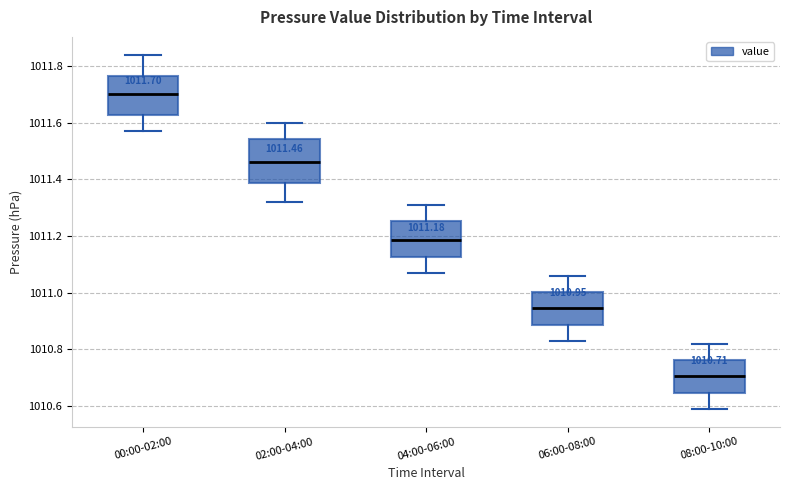

Which box has the highest median line?

00:00-02:00